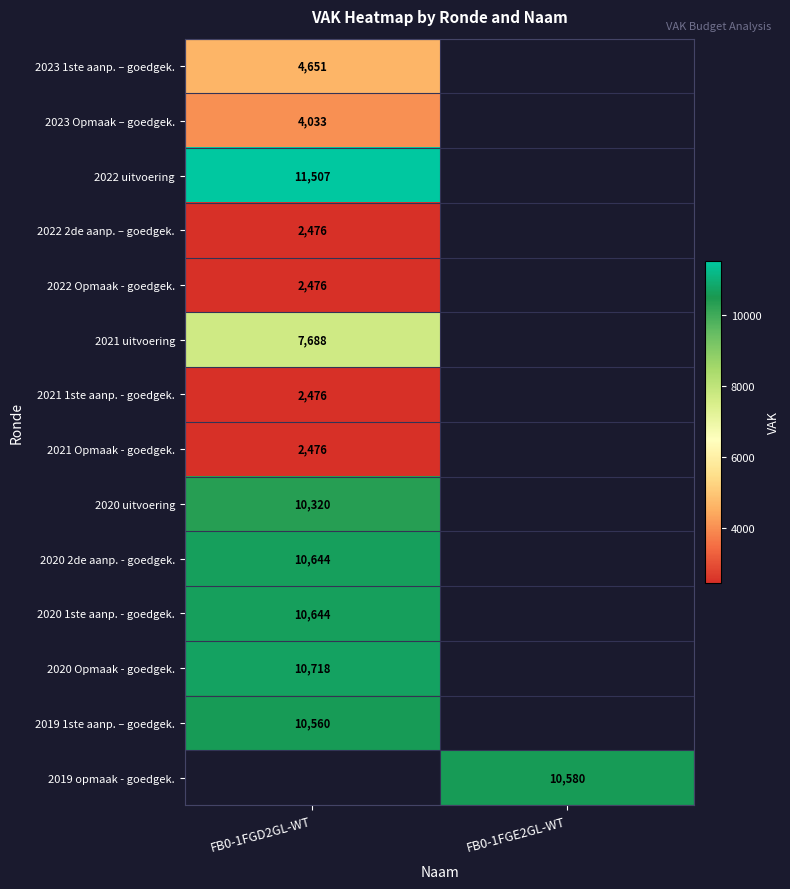

True or false: 2020 Opmaak - goedgek. has a value of 3421 at FB0-1FGD2GL-WT.

False